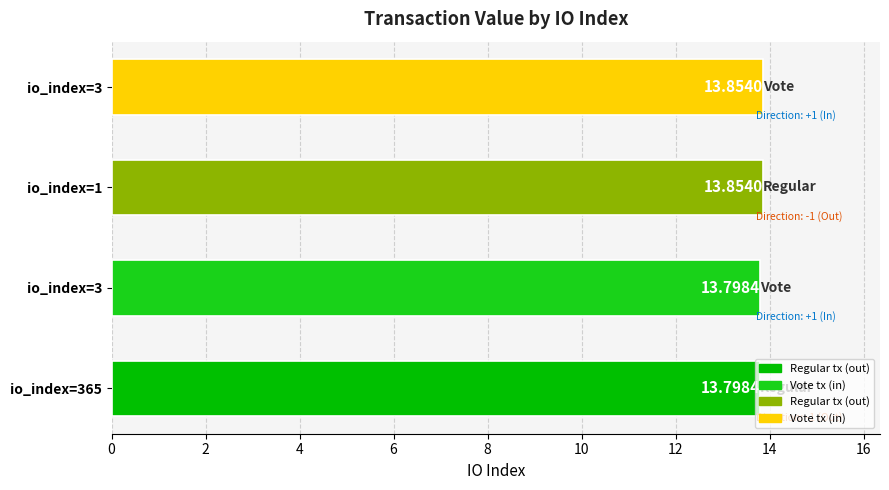

What is the greatest value displayed?

13.9